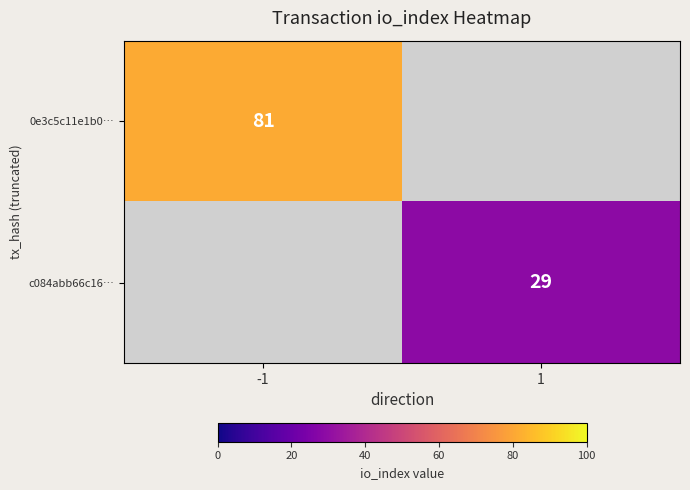

The 0e3c5c11e1b0… series shows 81 at -1. True or false?

True